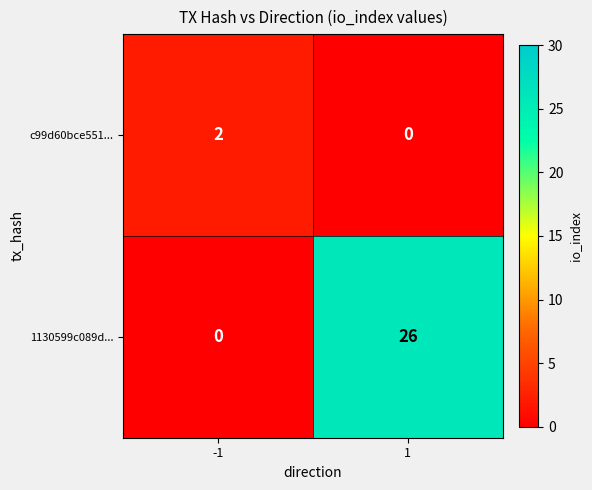

How many distinct data groups are displayed?

2